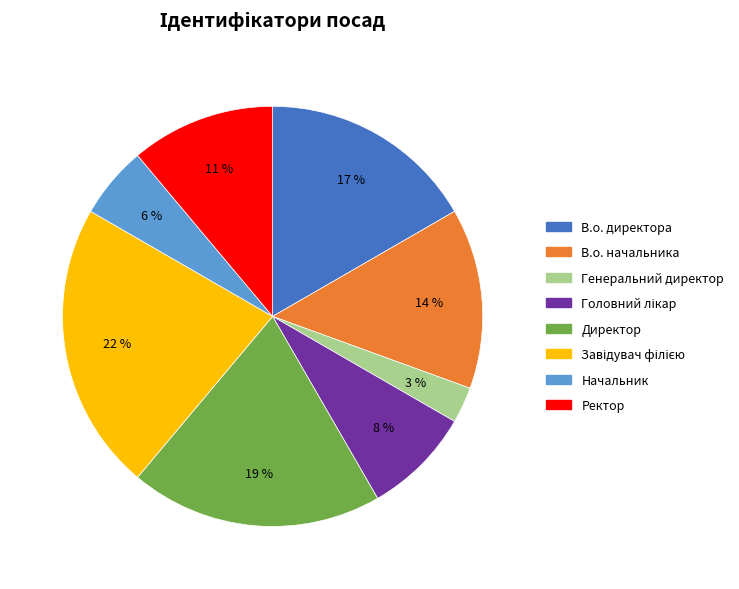

Count the number of slices in the pie.

8